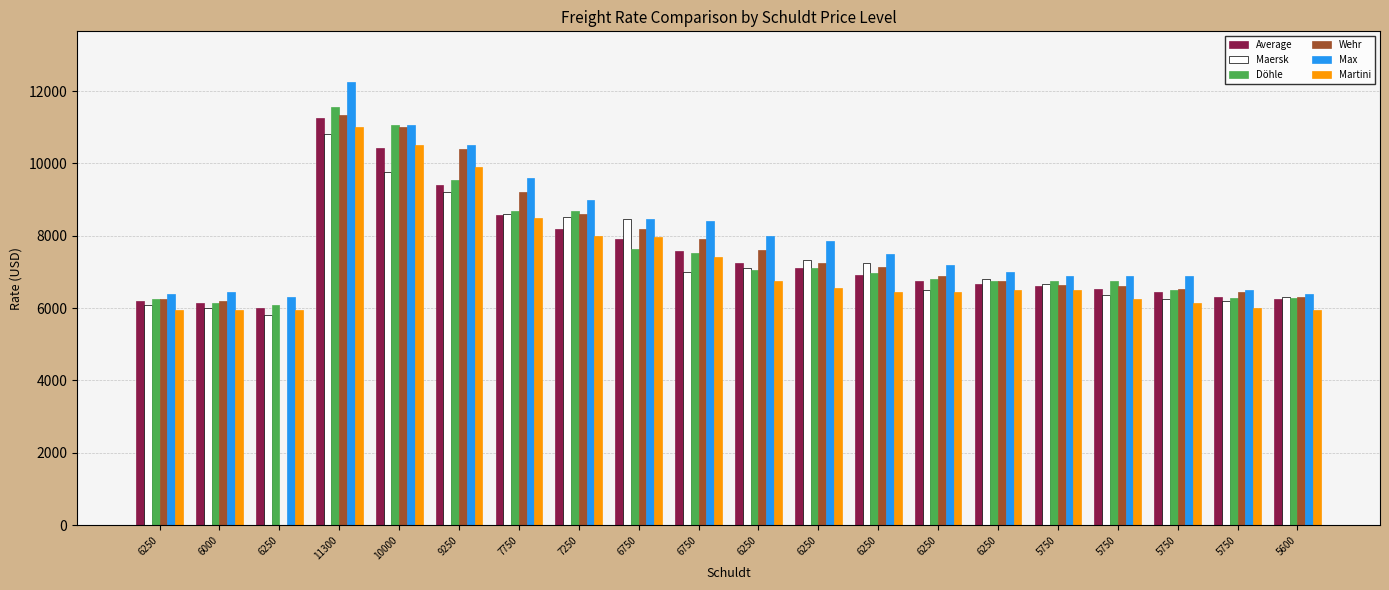

Which has a higher value, 5600 or 6250?

6250